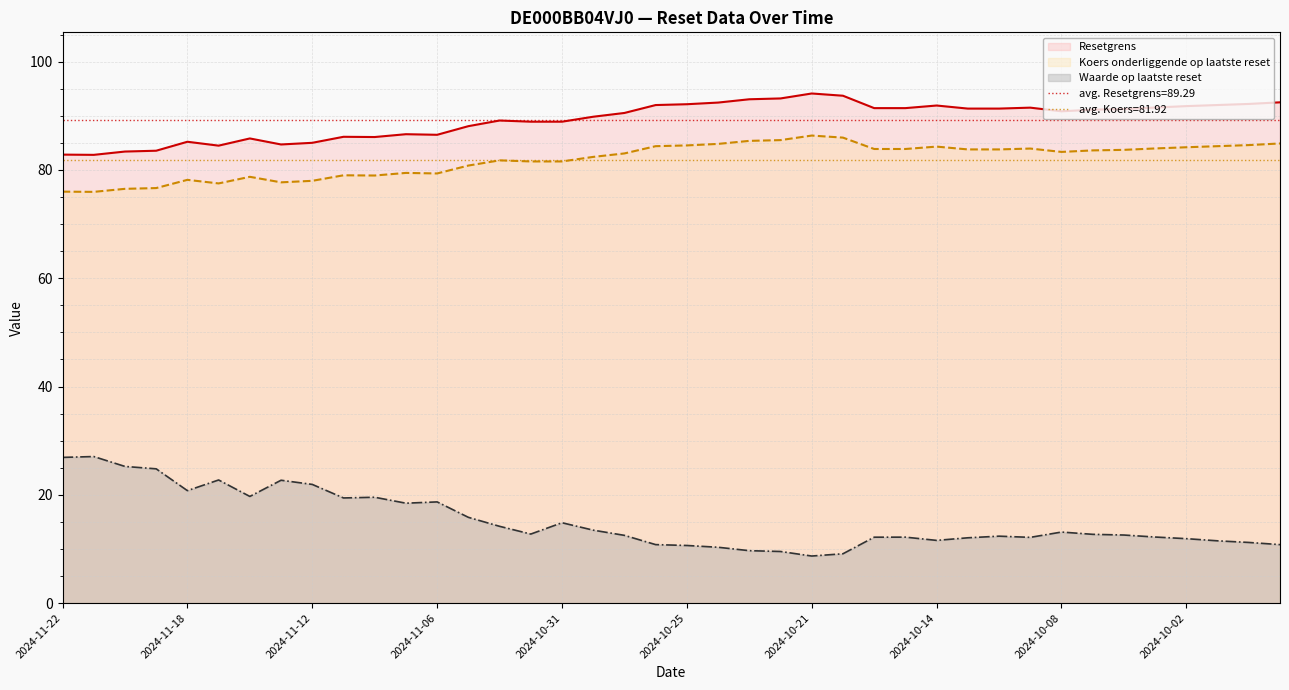

What is the sum of the Resetgrens values at 2024-10-14 and 2024-11-08?

178.0